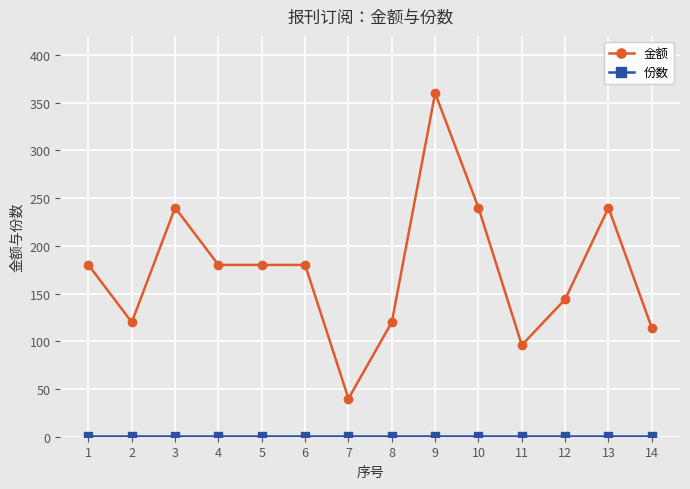

Does the chart display data point markers on the line(s)?

Yes